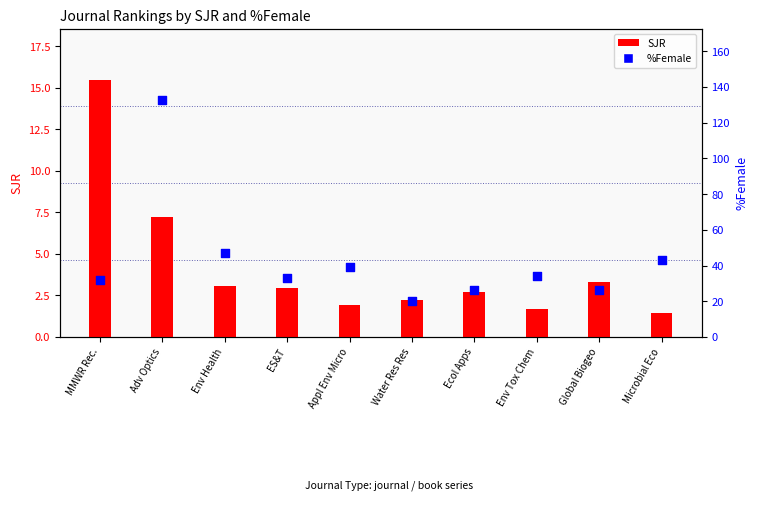

At which category is the sum across all series the highest?

Adv Optics